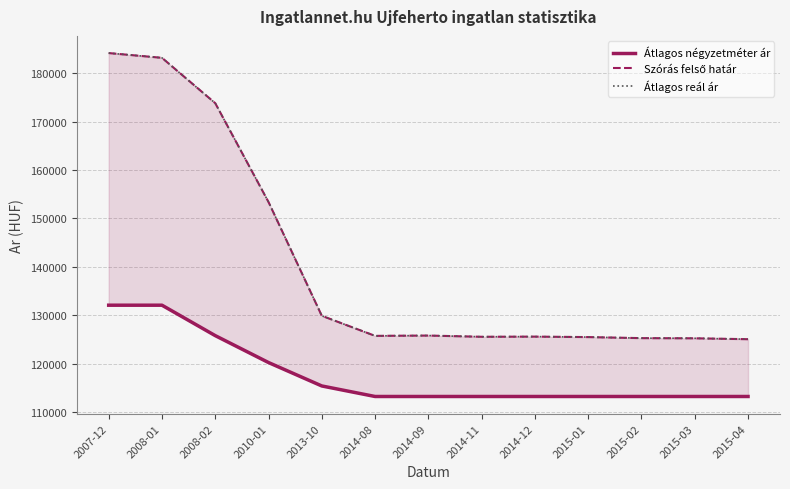

What is the approximate value of Szórás felső határ at 2014-08, to the nearest 100?

125700